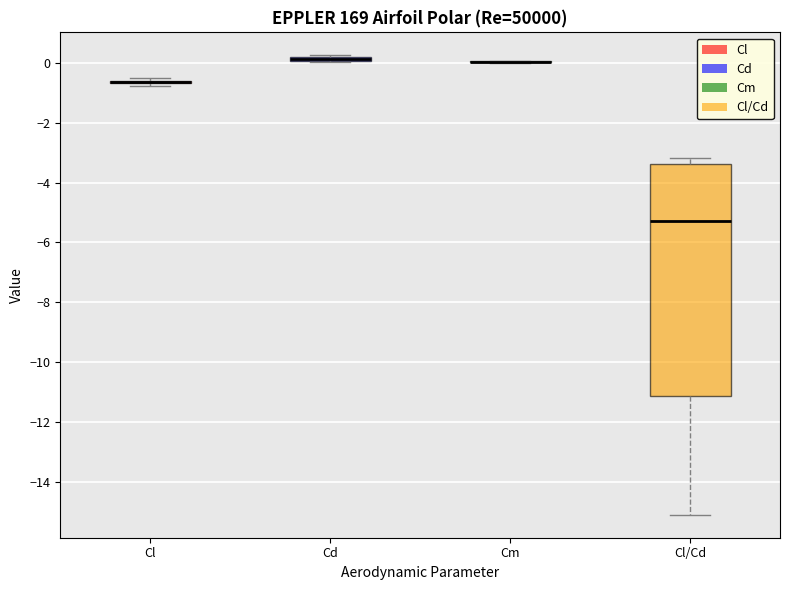

Comparing the boxes themselves (not the whiskers), which one is the tallest?

Cl/Cd